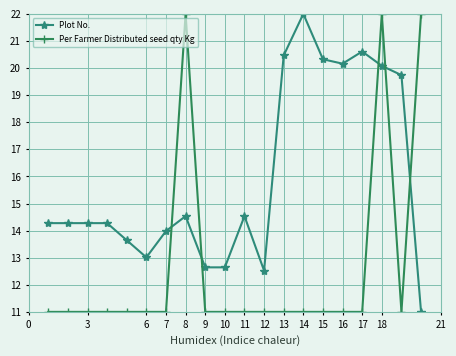

True or false: Per Farmer Distributed seed qty Kg and Plot No. intersect in this chart.

True